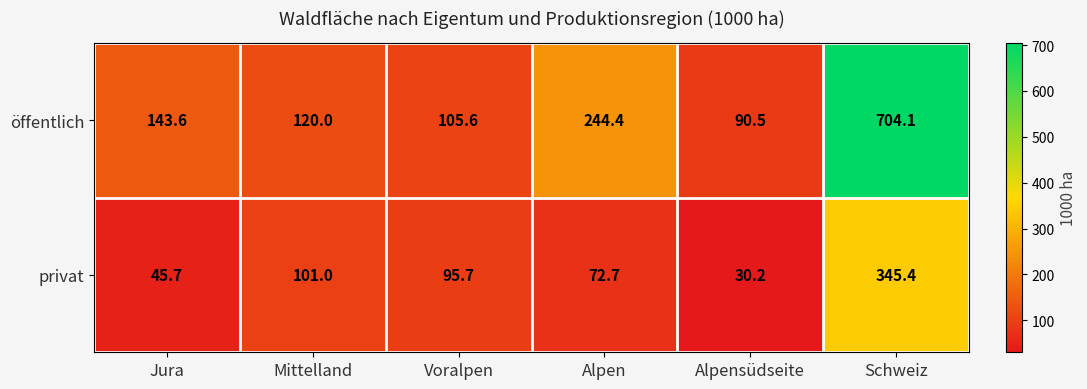

The öffentlich series shows 159.5 at Alpensüdseite. True or false?

False